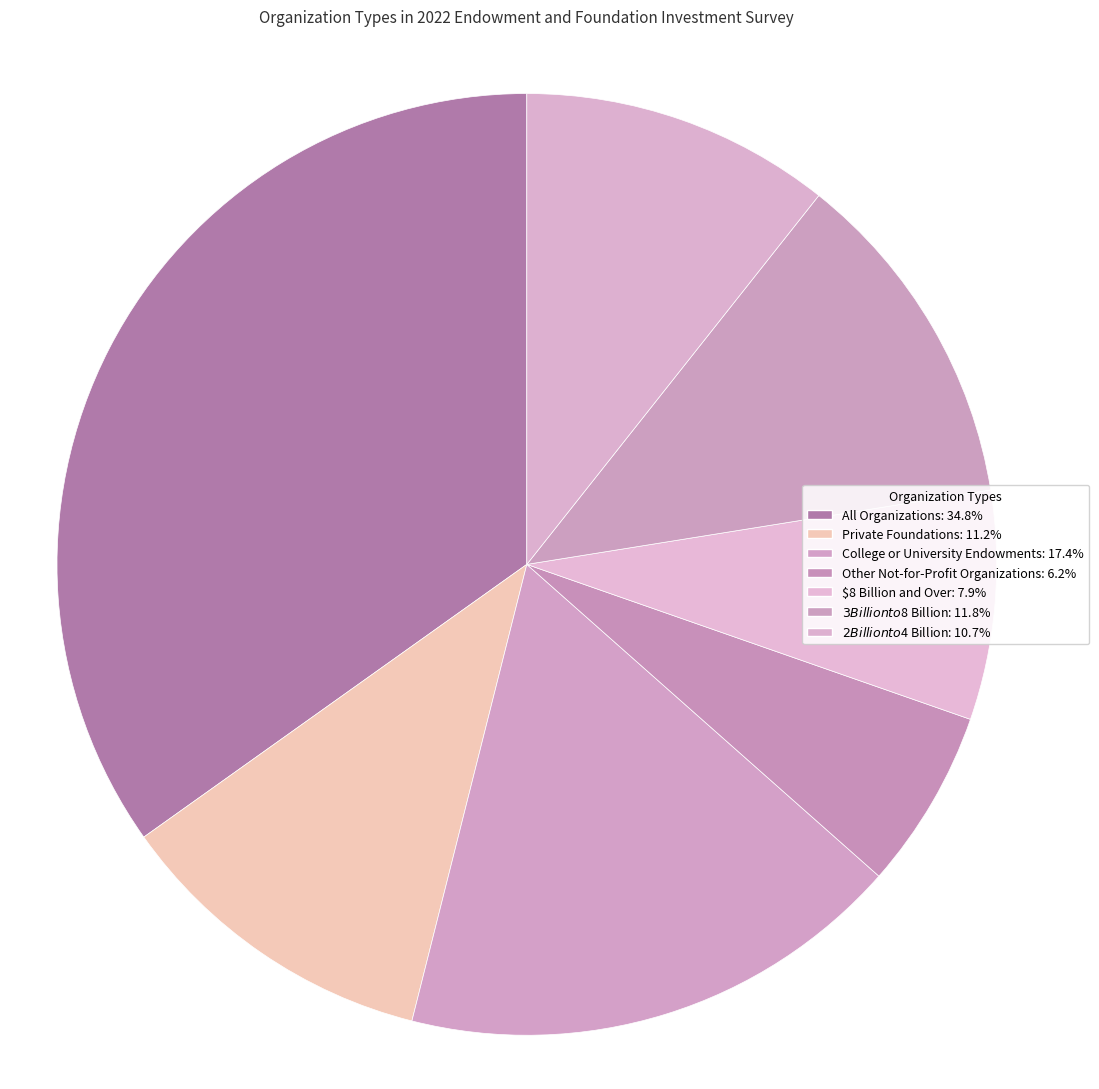

How many slices are in this pie chart?

7